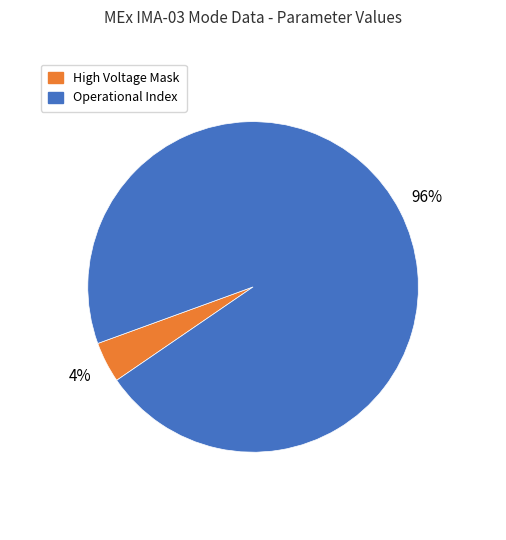

Is there a majority slice in this chart?

Yes